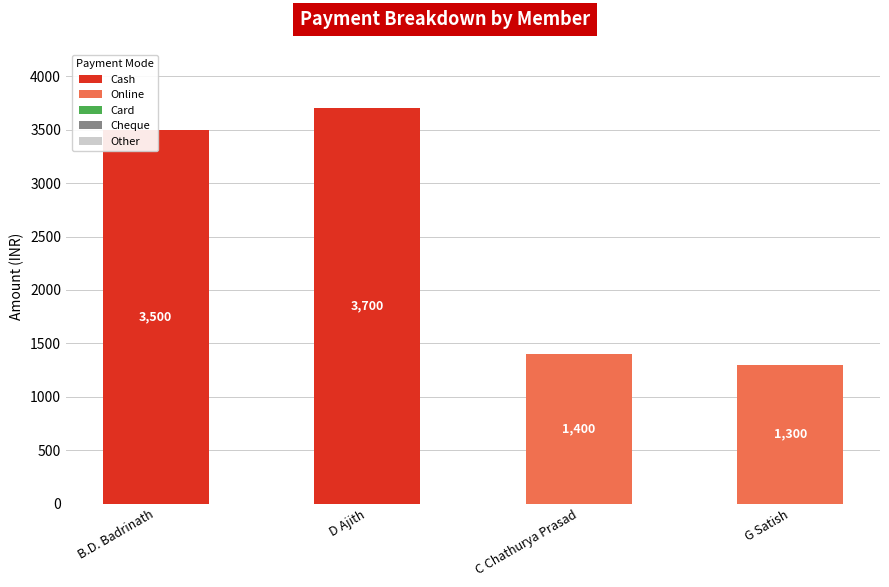

How many groups of bars are there?

4